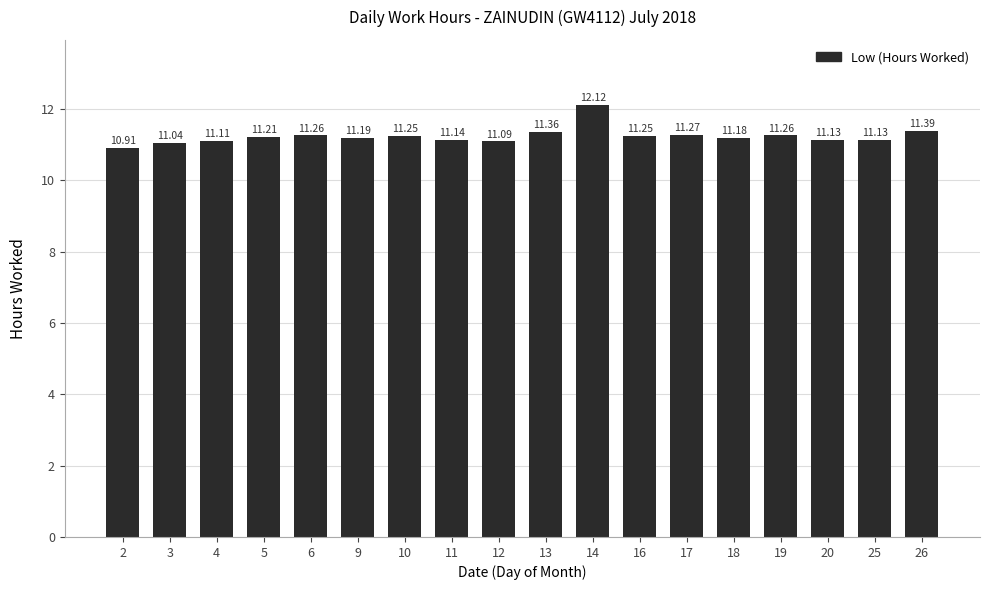

Are the bars horizontal?

No